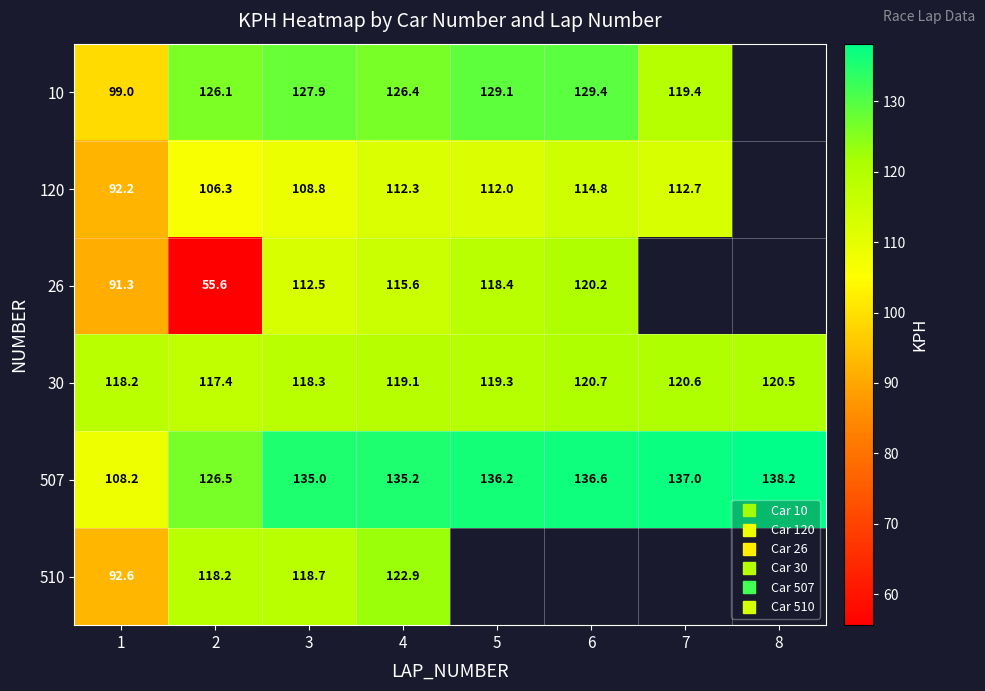

Rank the series by their maximum value, from highest to lowest.

507, 10, 510, 30, 26, 120